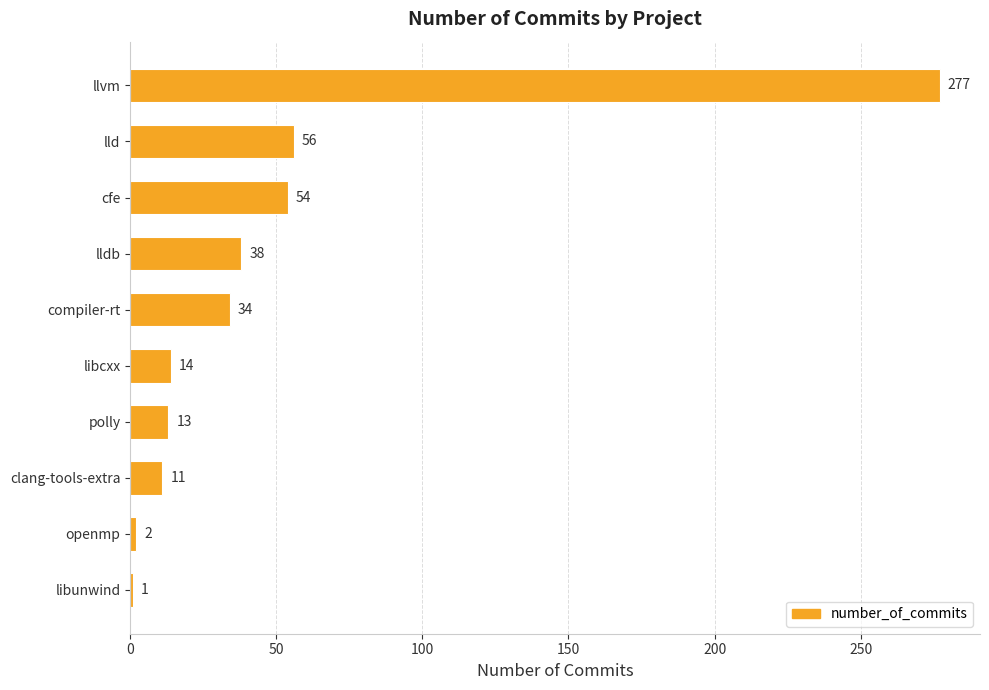

Reading top to bottom, what are all the values shown in this chart?

llvm=277	lld=56	cfe=54	lldb=38	compiler-rt=34	libcxx=14	polly=13	clang-tools-extra=11	openmp=2	libunwind=1